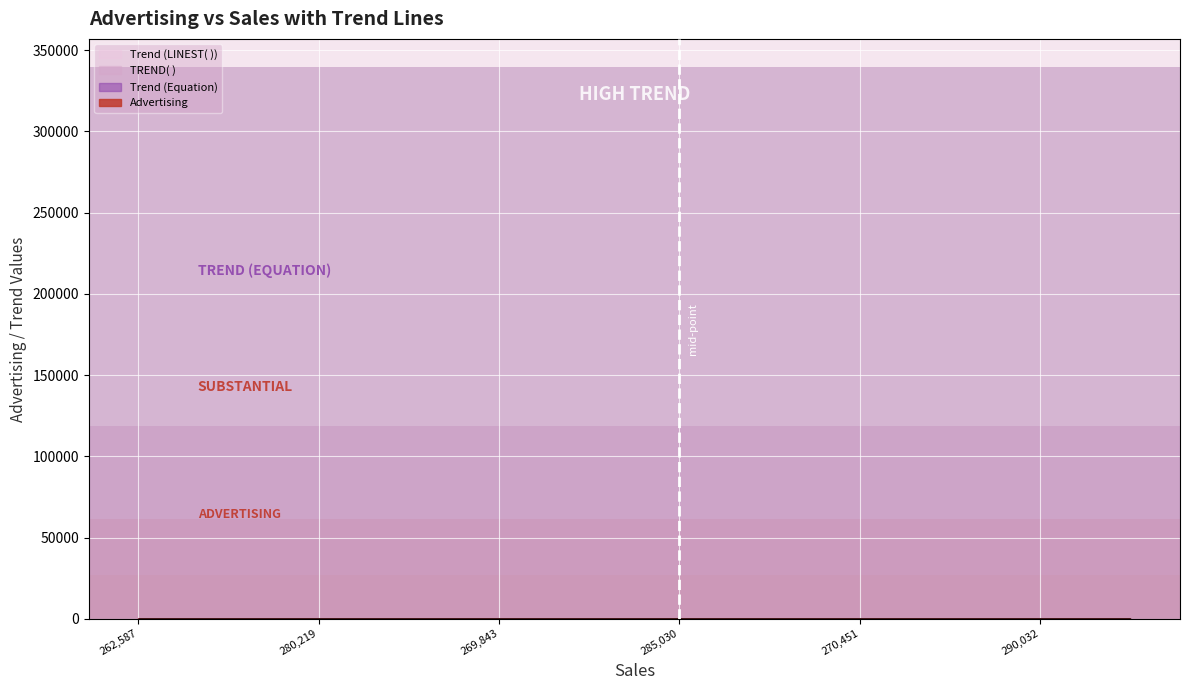

Is it true that Trend (LINEST( )) equals 0.5 at 317294?

False